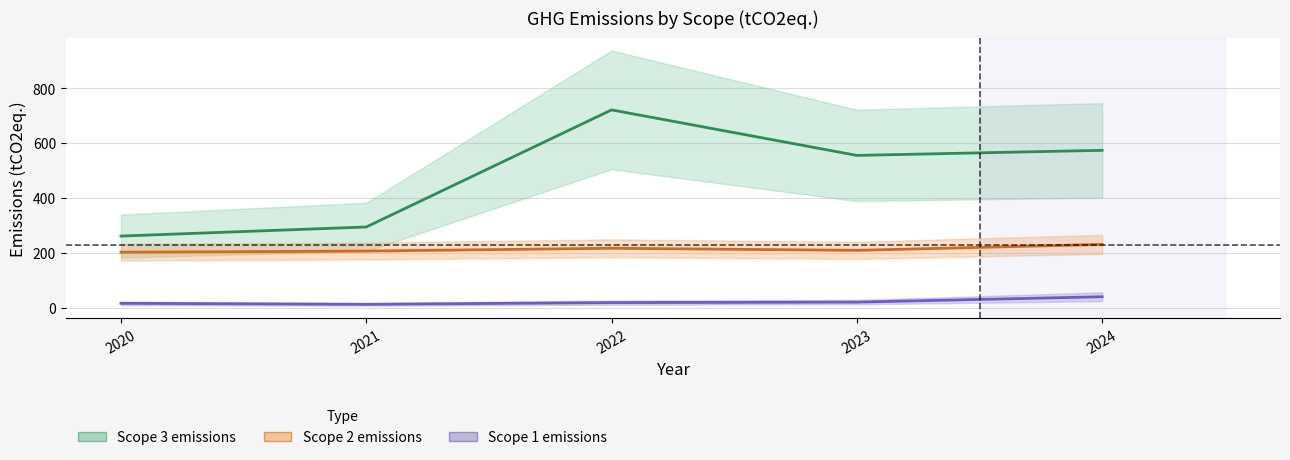

How many interior local peaks does the Scope 3 emissions series have?

1